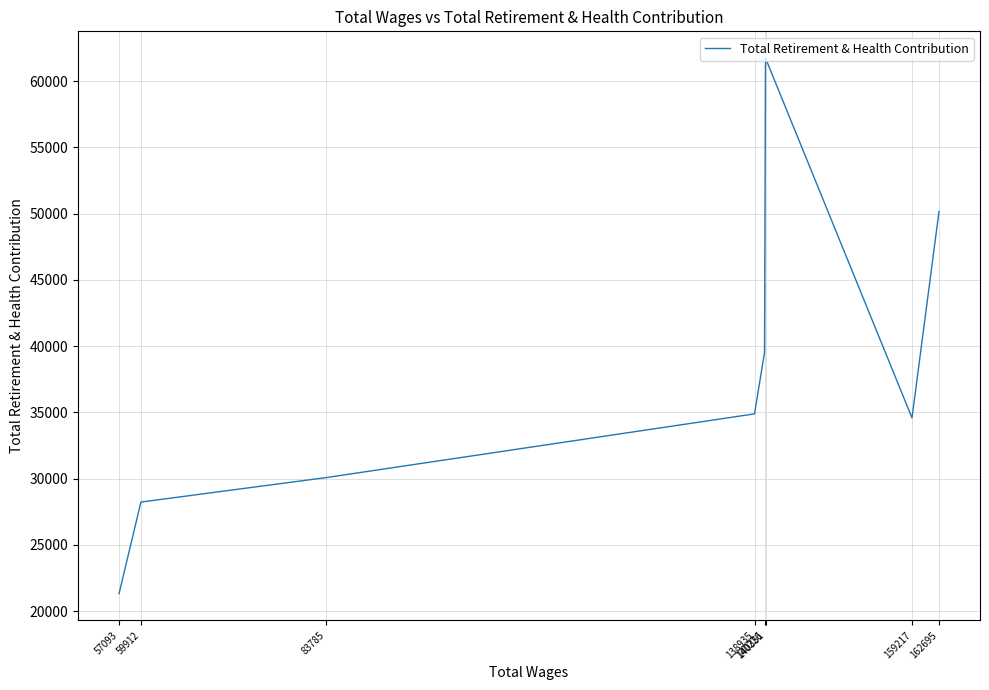

What is the difference between the values at 140351 and 159217?

27145